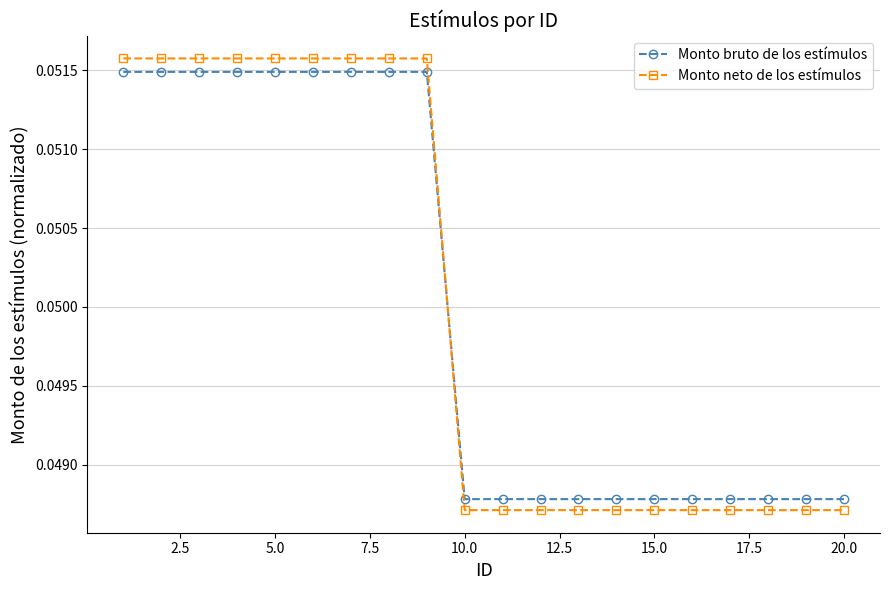

Which series has the widest spread of values?

Monto neto de los estímulos